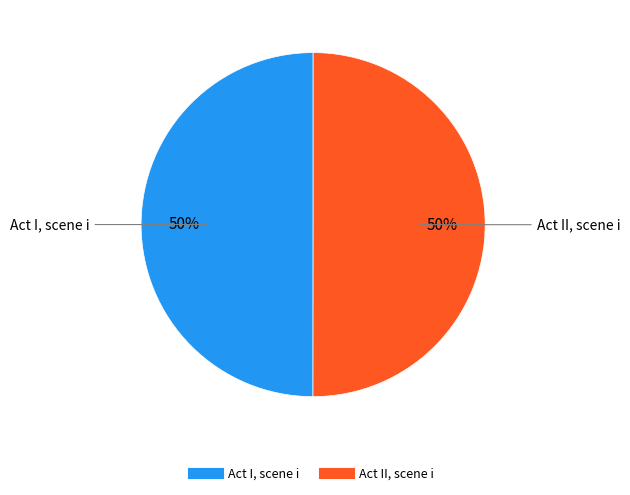

The Act I, scene i slice represents 62% of the pie. True or false?

False